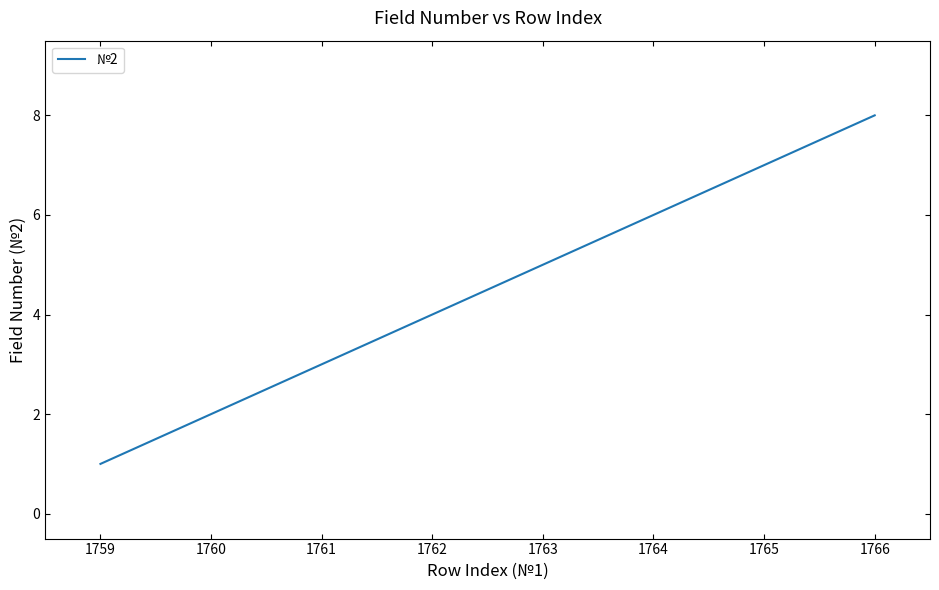

The value at 1764 is 6. True or false?

True